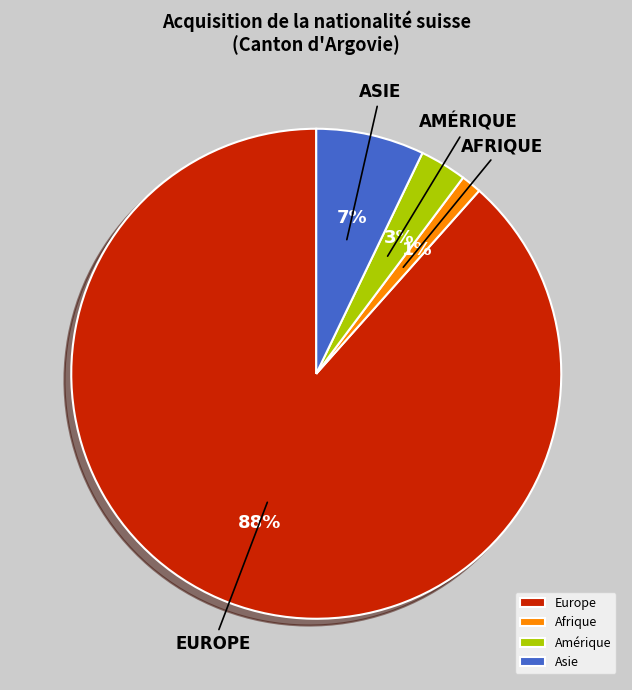

How many slices are in this pie chart?

4